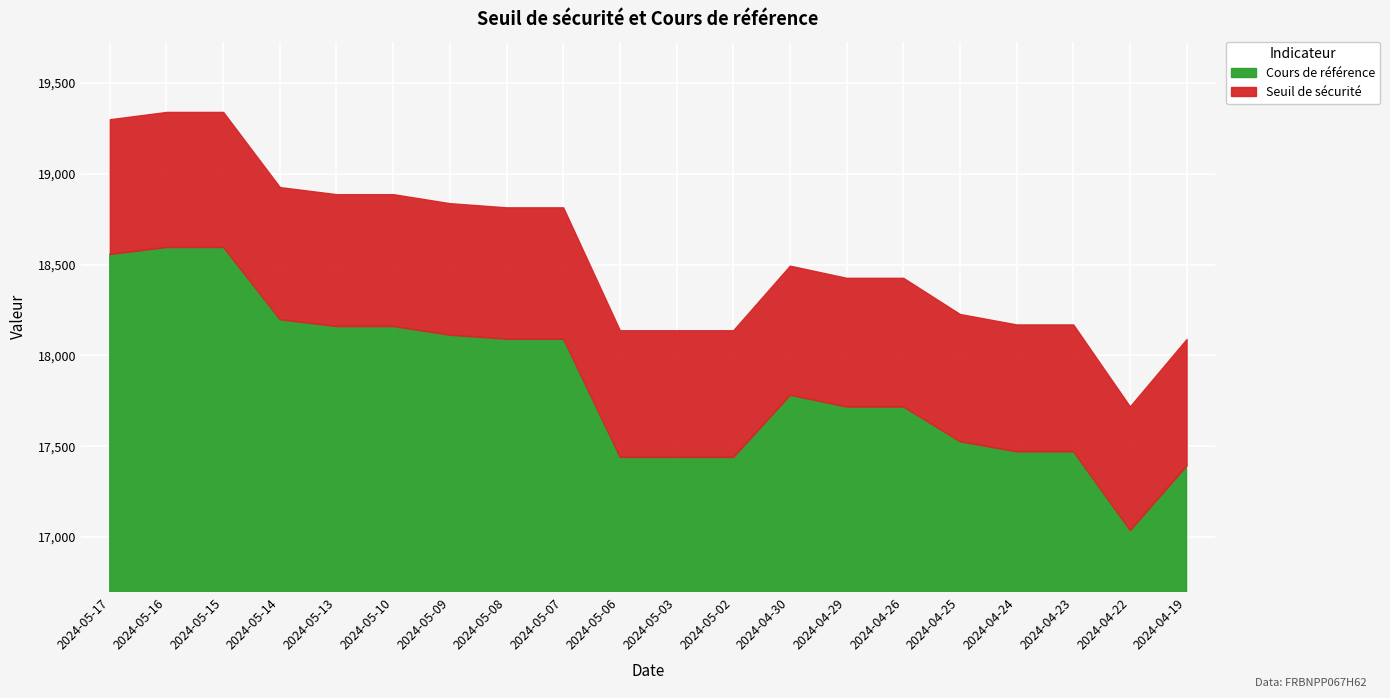

True or false: Seuil de sécurité has a value of 18887.6 at 2024-05-10.

True